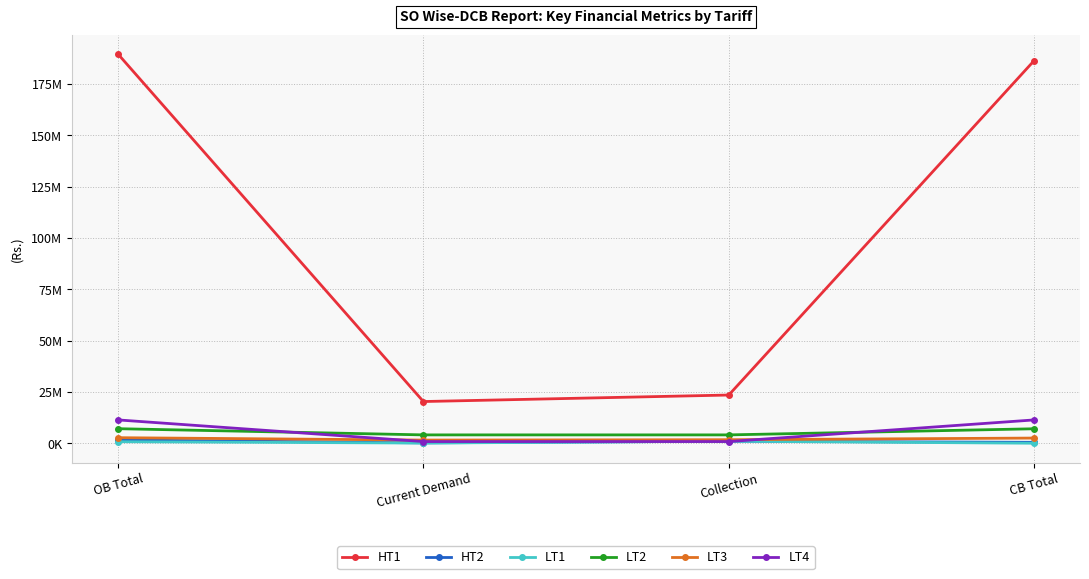

What is the difference between the maximum and minimum values in the LT4 series?

10541780.2